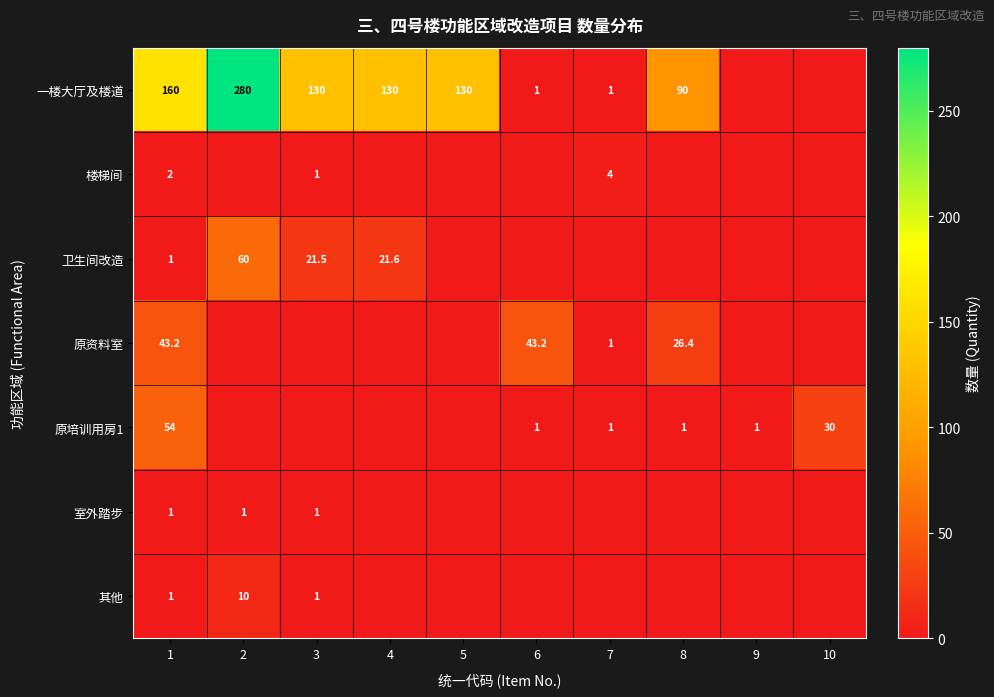

The 其他 series shows 10.0 at 2. True or false?

True